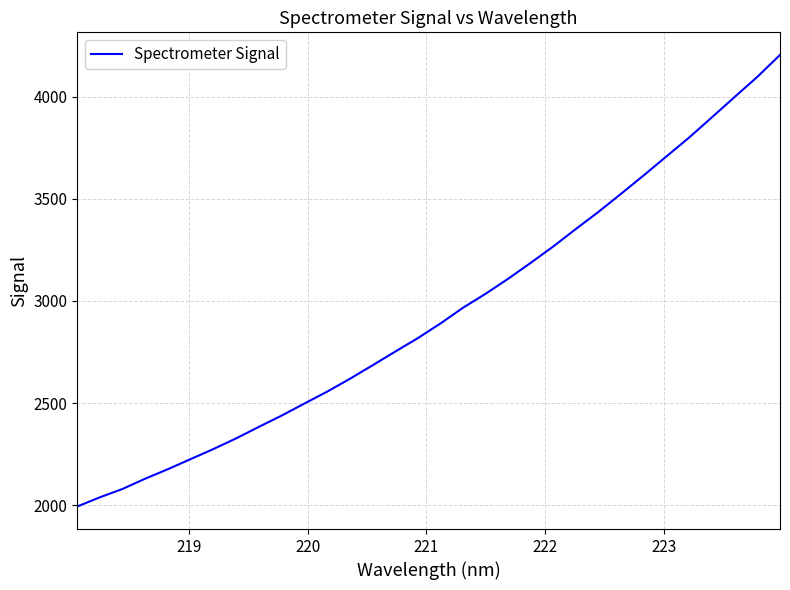

What is the maximum value shown in the chart?

4203.4